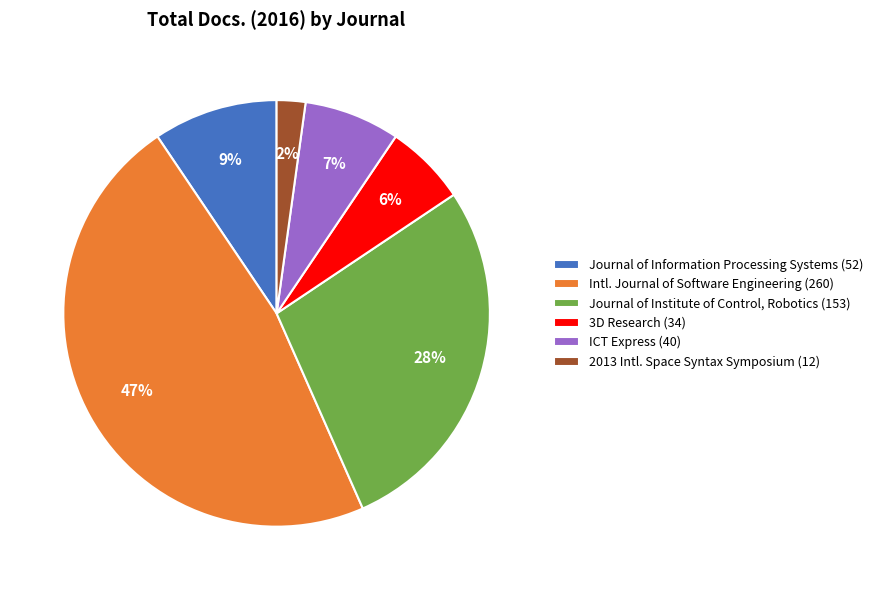

What is the ratio of the value at ICT Express (40) to the value at Journal of Information Processing Systems (52)?

0.8